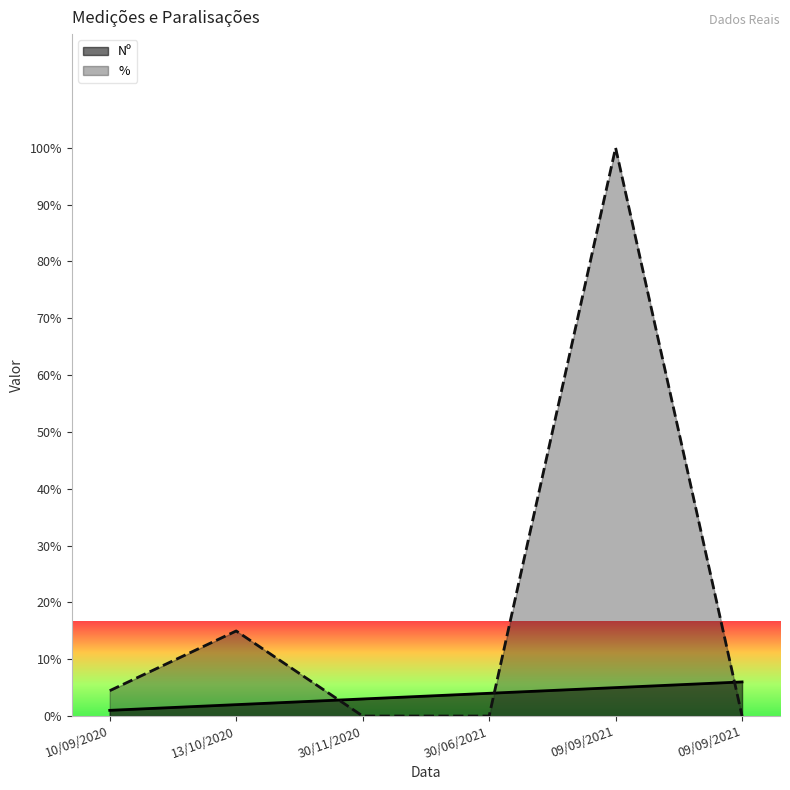

Where is Nº nearest to the value 3?

30/11/2020